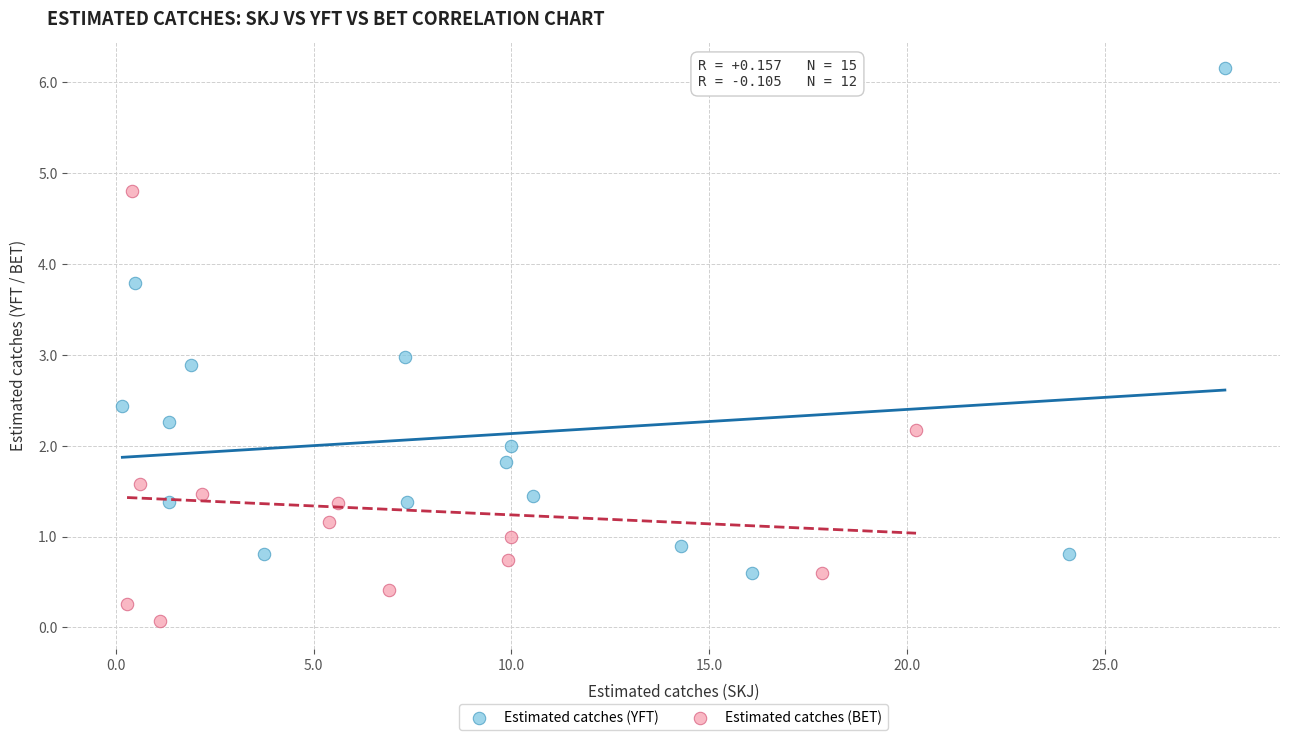

Which series has the largest Y range (max minus min)?

Estimated catches (YFT)